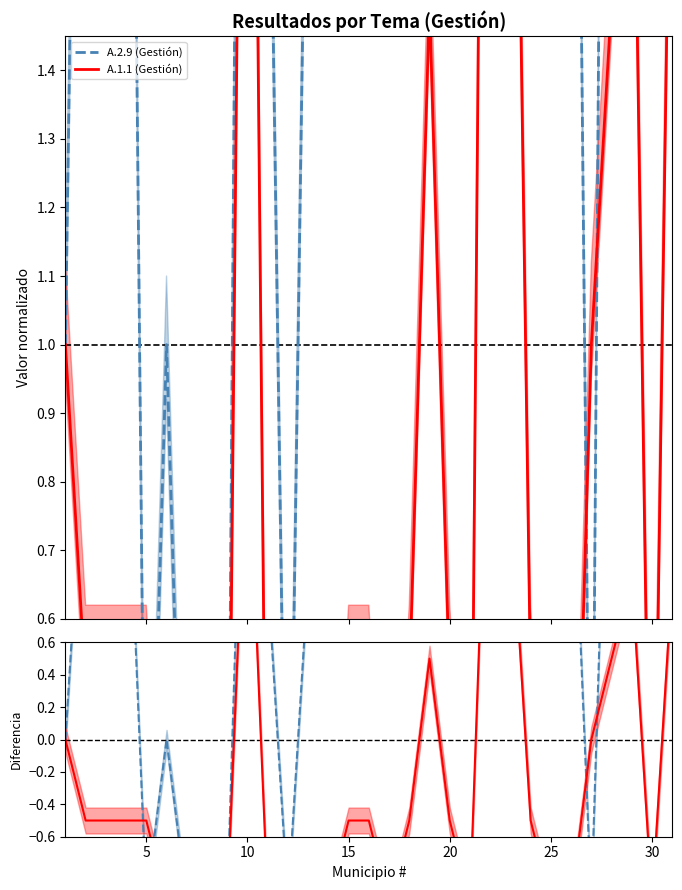

Which series has the largest total across all categories?

A.2.9 (Gestión)